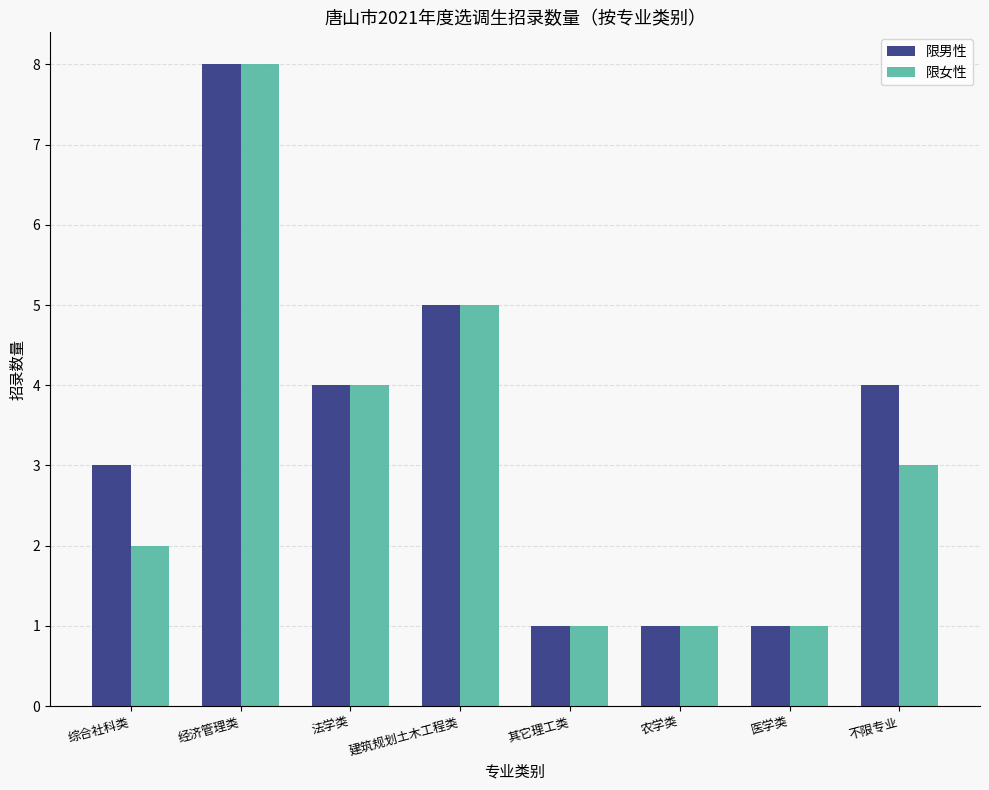

Between 建筑规划土木工程类 and 不限专业, which series saw the biggest shift?

限女性